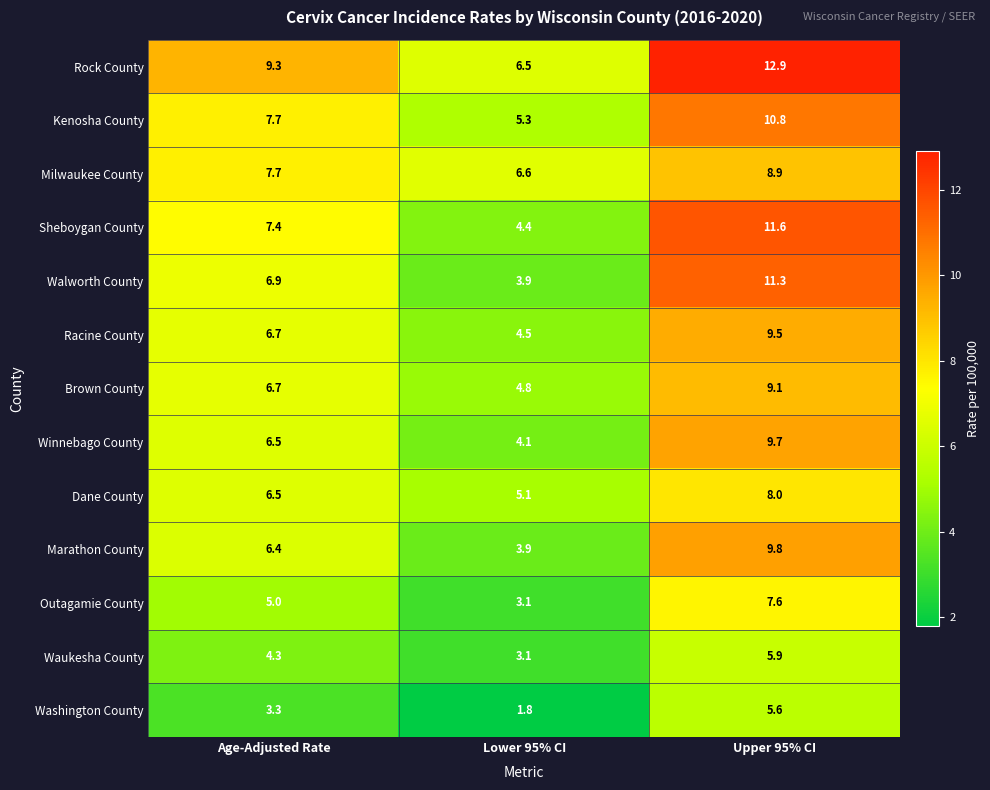

What is the sum of the Winnebago County values at Age-Adjusted Rate and Upper 95% CI?

16.2